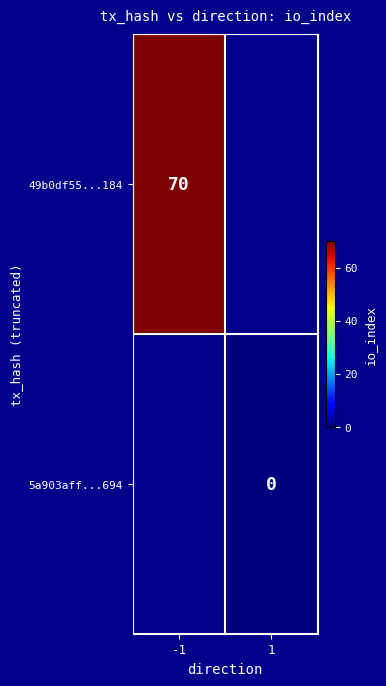

Is the value of 5a903aff...694 at 1 greater than the value of 49b0df55...184 at -1?

No